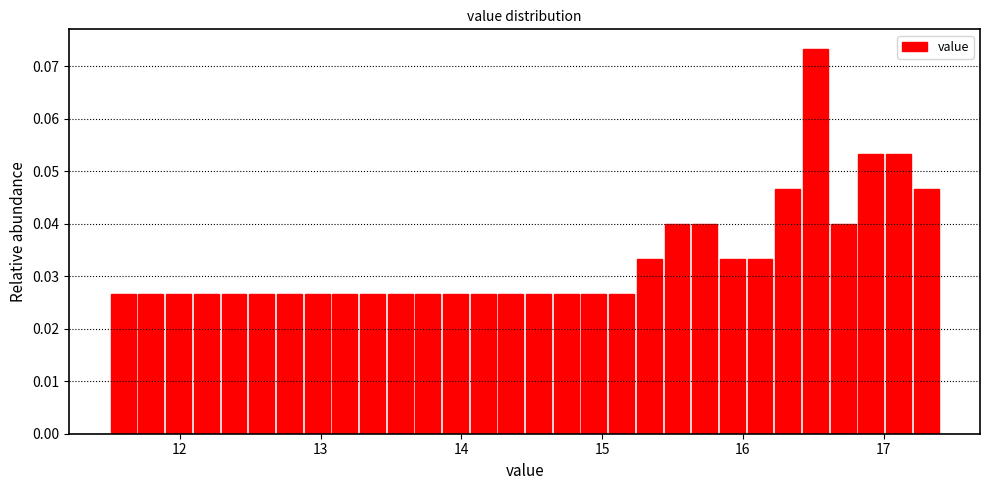

Around what value on the x-axis is the tallest bar? Give the approximate position of its centre, as read against the axis.

16.5